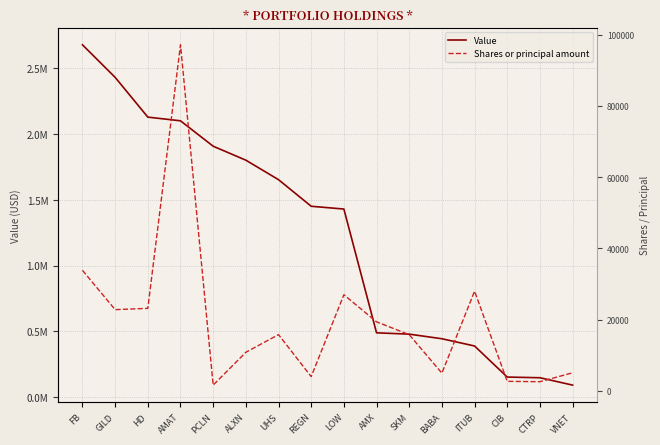

List the labels in order of Shares or principal amount value, smallest first.

PCLN, CTRP, CIB, REGN, BABA, VNET, ALXN, SKM, UHS, AMX, GILD, HD, LOW, ITUB, FB, AMAT